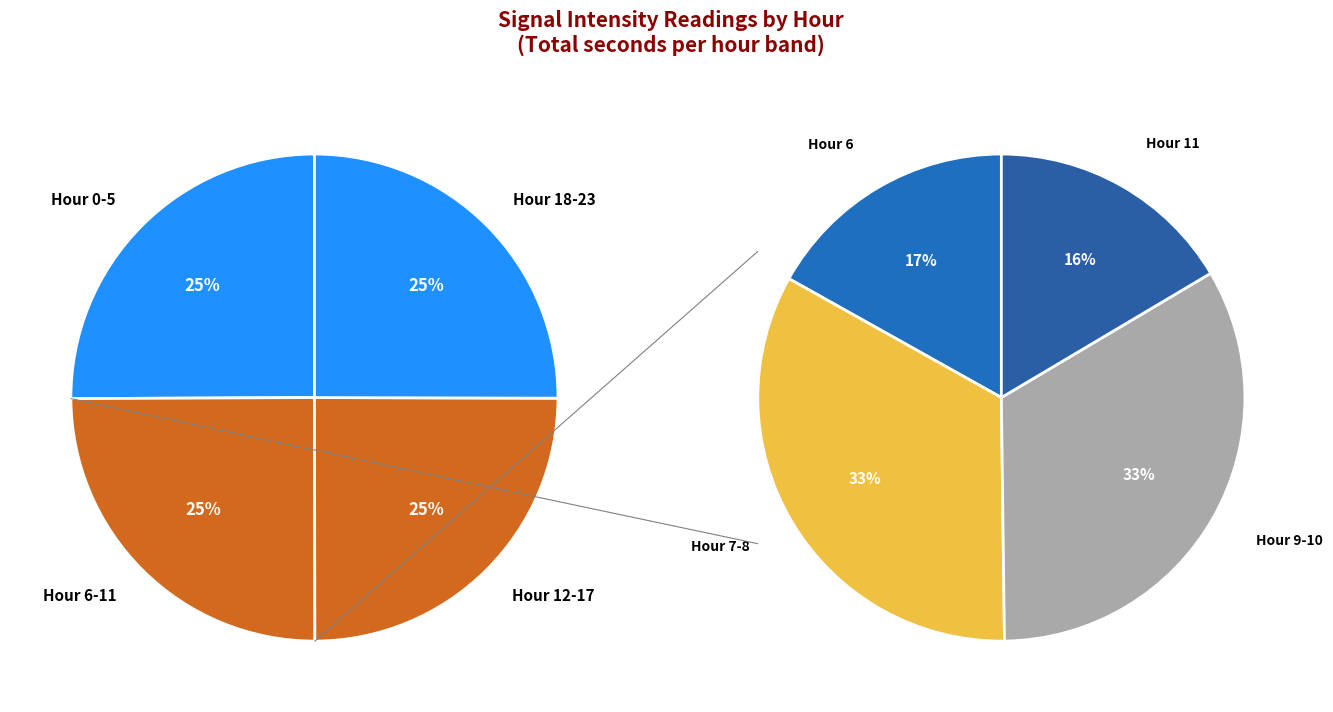

What is the change in value from 6 to 18?

+12